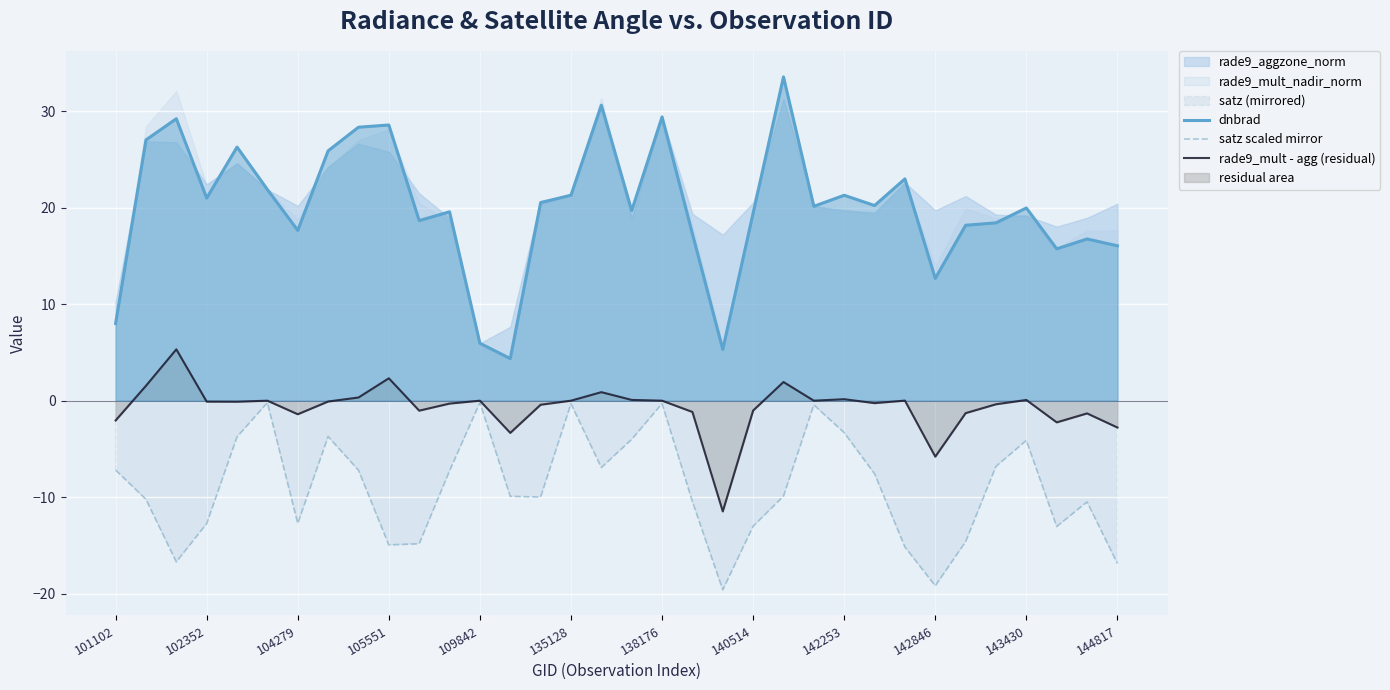

The satz scaled mirror series shows -10.0 at 14. True or false?

True